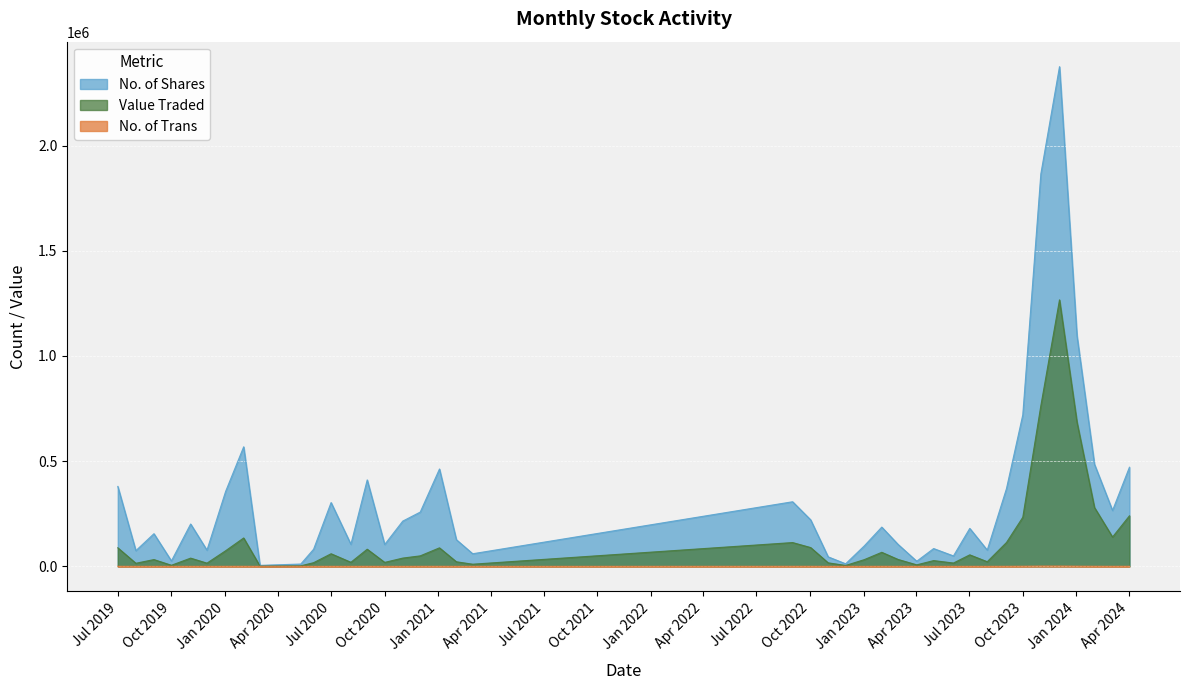

True or false: Value Traded and No. of Trans intersect in this chart.

False